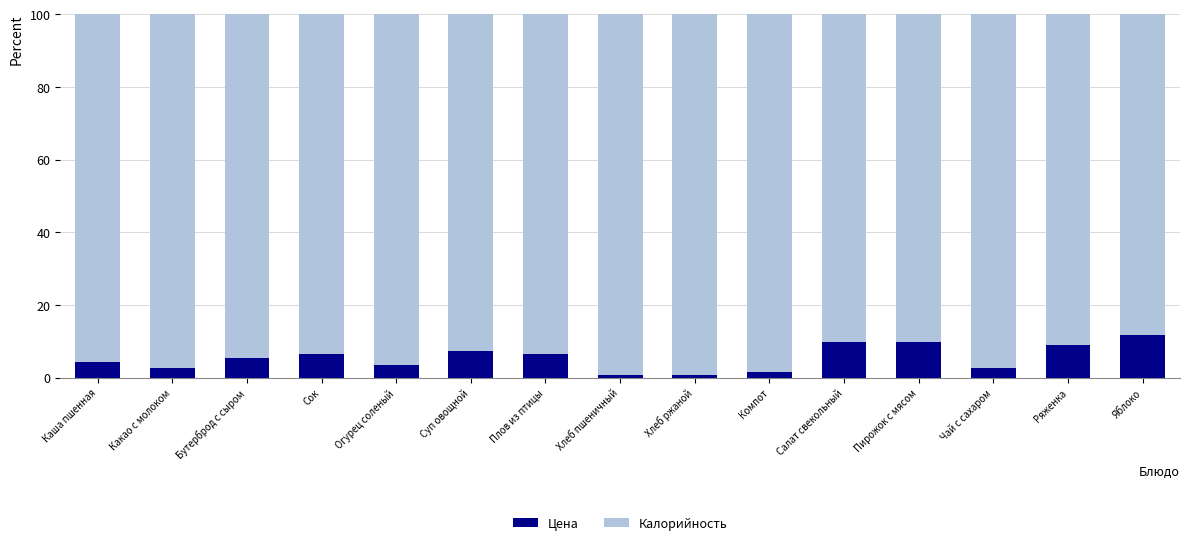

What is the total value across all series at Чай с сахаром?

100.0